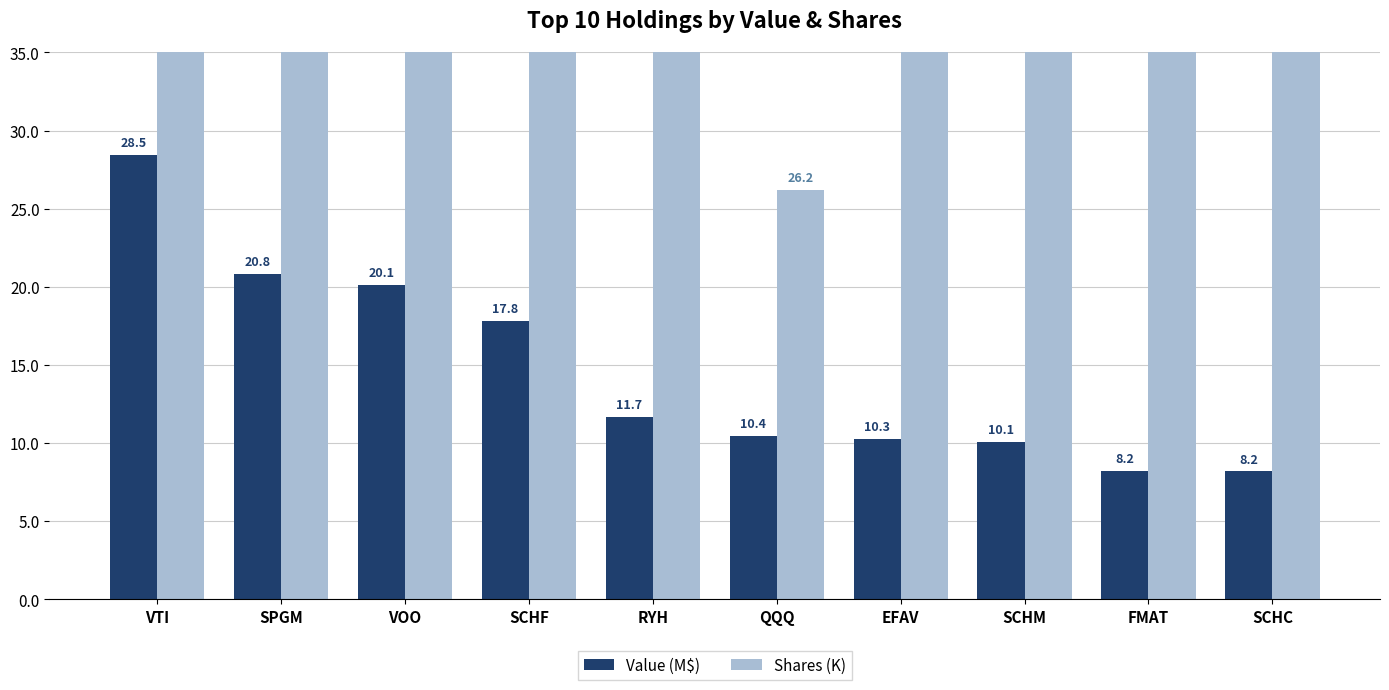

Is the value of Shares (K) at SCHF greater than the value of Value (M$) at SCHM?

Yes